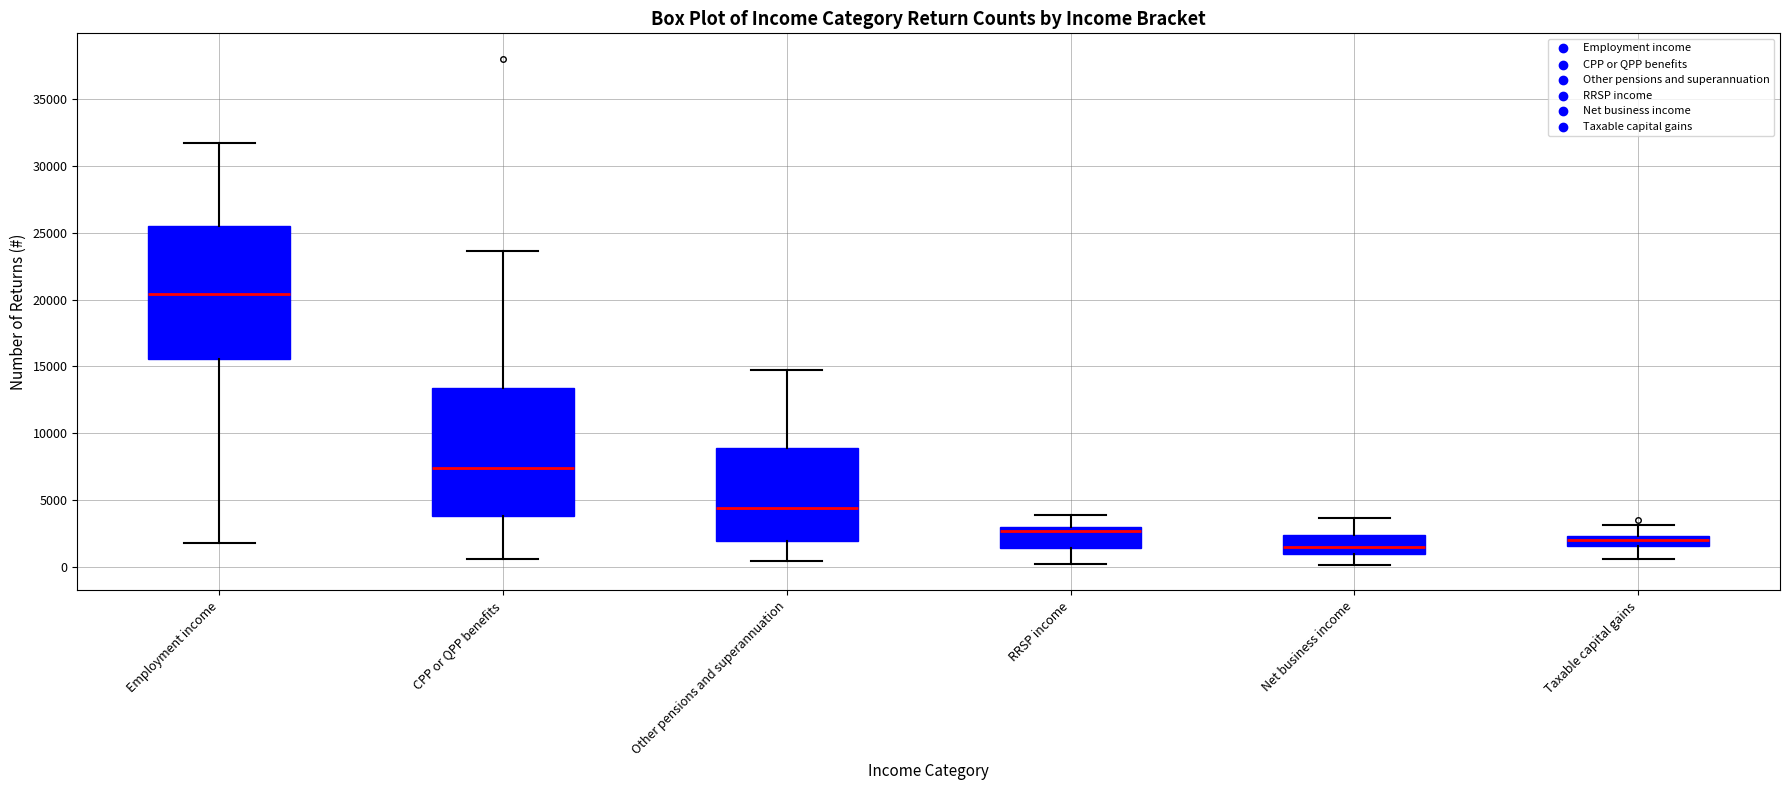

Where does the upper whisker of the box for CPP or QPP benefits end on the y-axis? The values are not printed on the chart, so give them approximately, as read against the axis.

23500